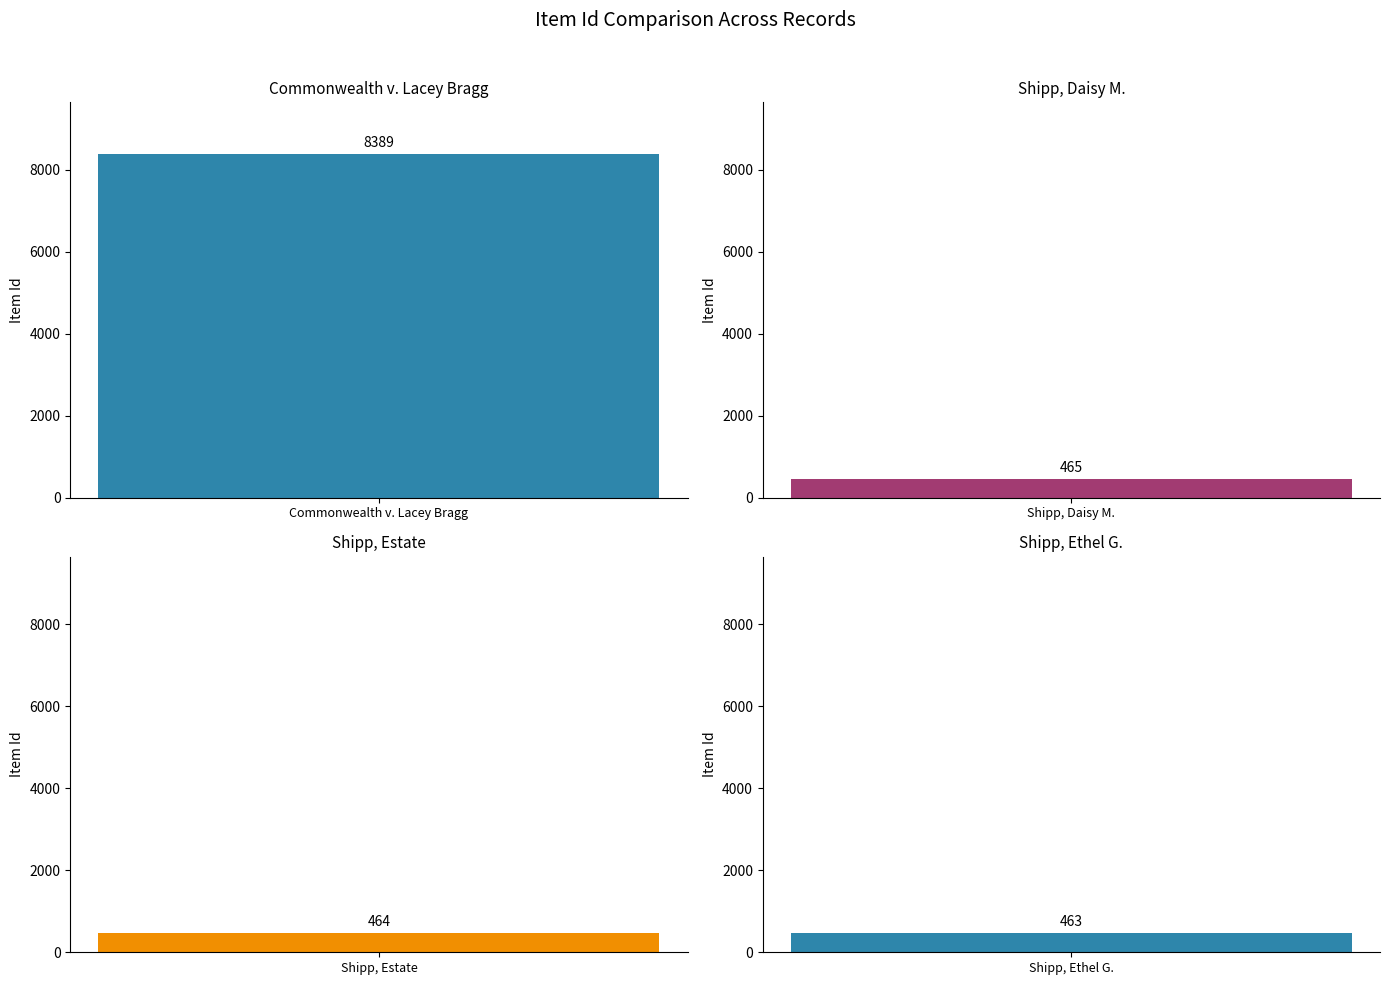

List the labels in order of value, largest first.

Commonwealth v. Lacey Bragg, Shipp, Daisy M., Shipp, Estate, Shipp, Ethel G.